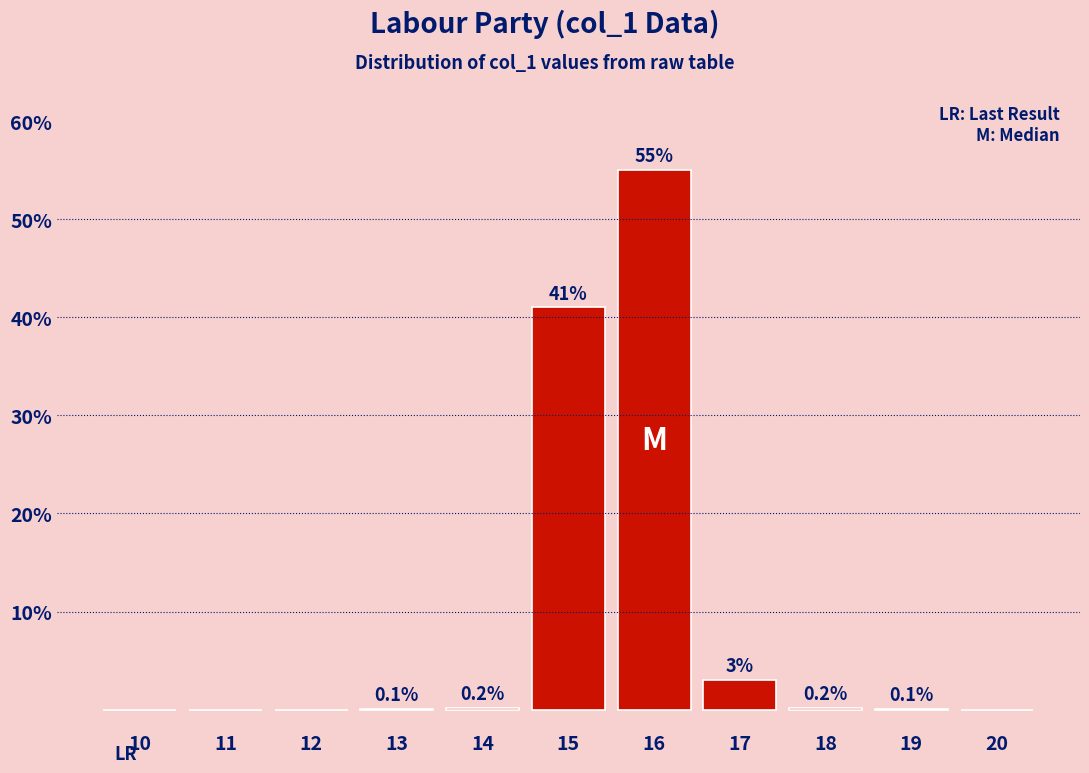

Reading right to left, transcribe all the data shown in this chart.

20=0.0	19=0.1	18=0.2	17=3.0	16=55.0	15=41.0	14=0.2	13=0.1	12=0.0	11=0.0	10=0.0